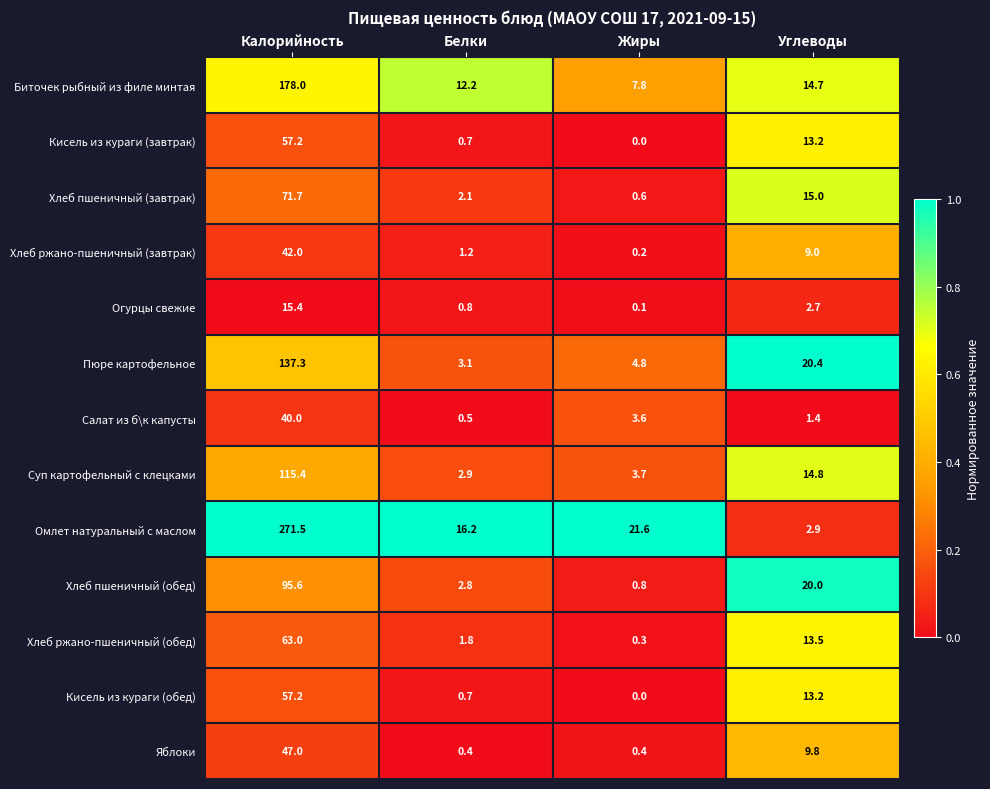

What is the maximum value shown in the chart?

271.5